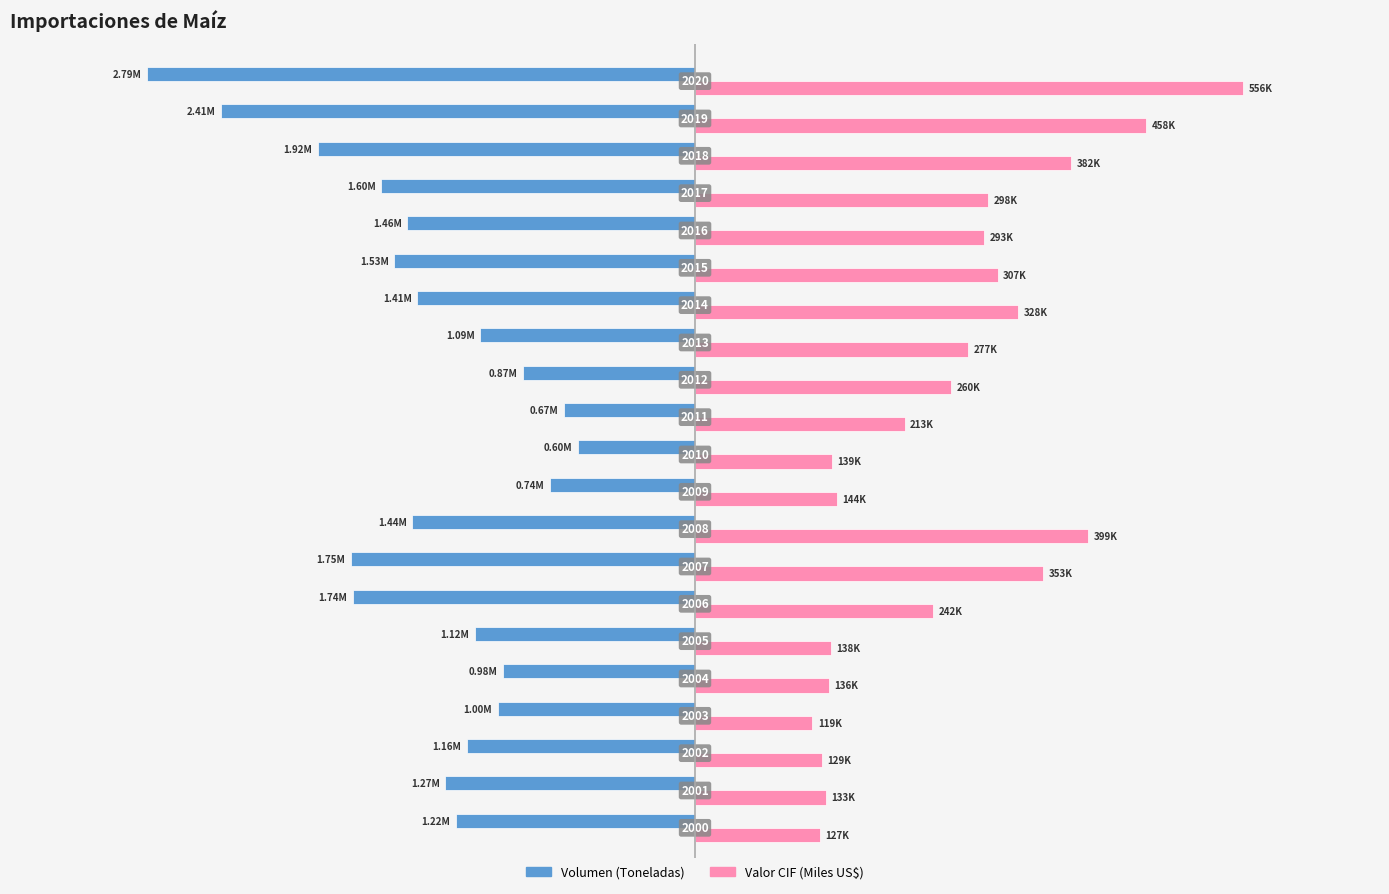

Which series has the largest total across all categories?

Valor CIF (Miles US$)